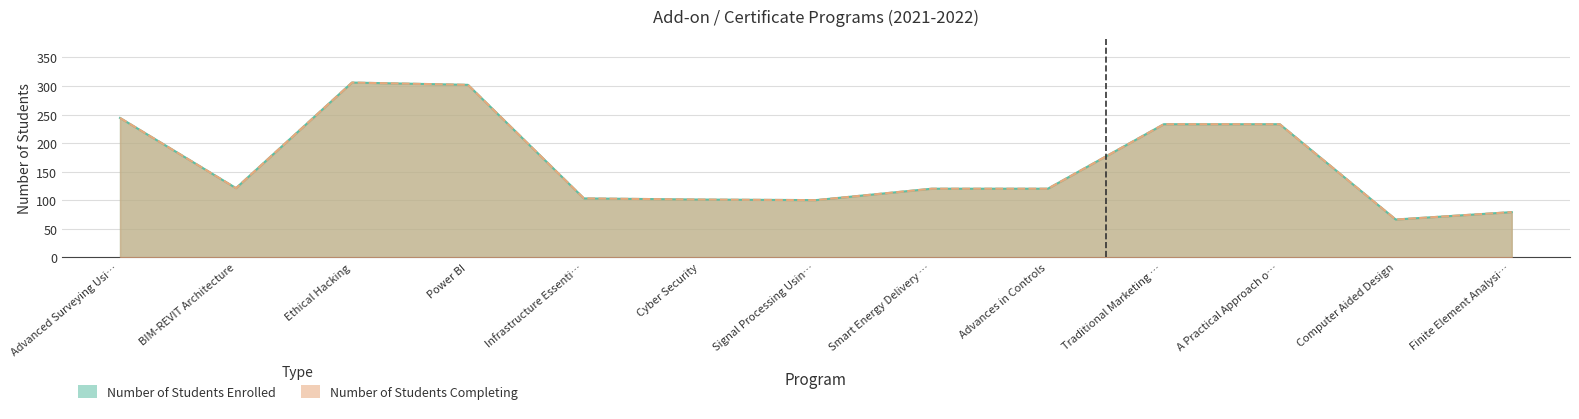

Which series has the widest spread of values?

Number of Students Enrolled